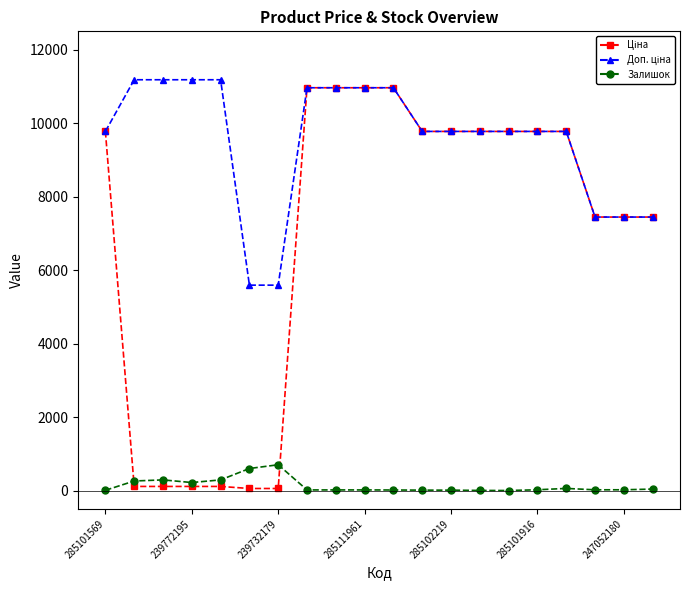

True or false: Залишок has more than 0 points higher than both neighbors.

True